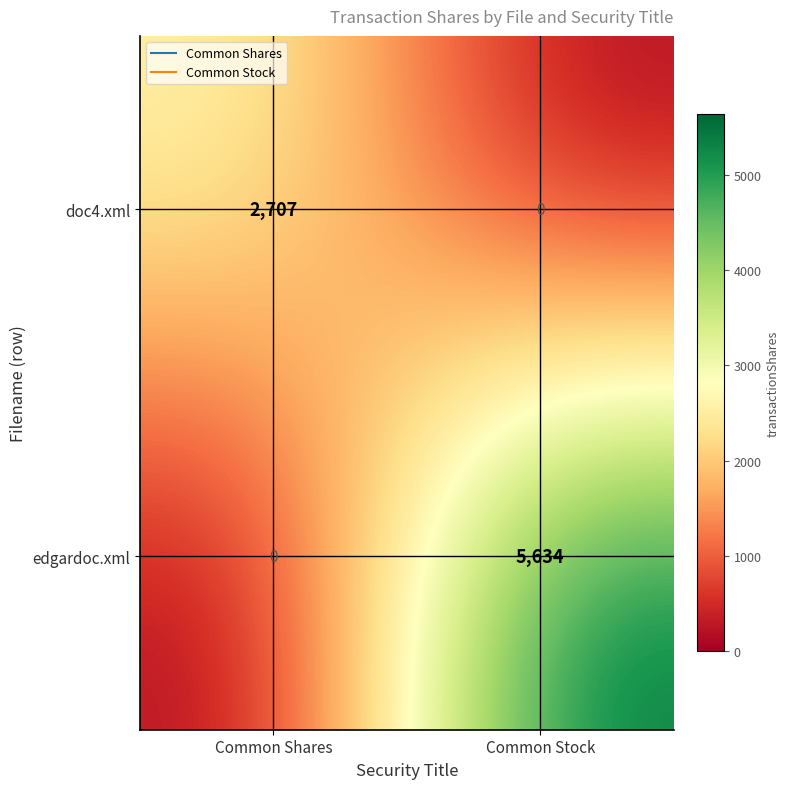

Which series has the largest range (max minus min)?

edgardoc.xml